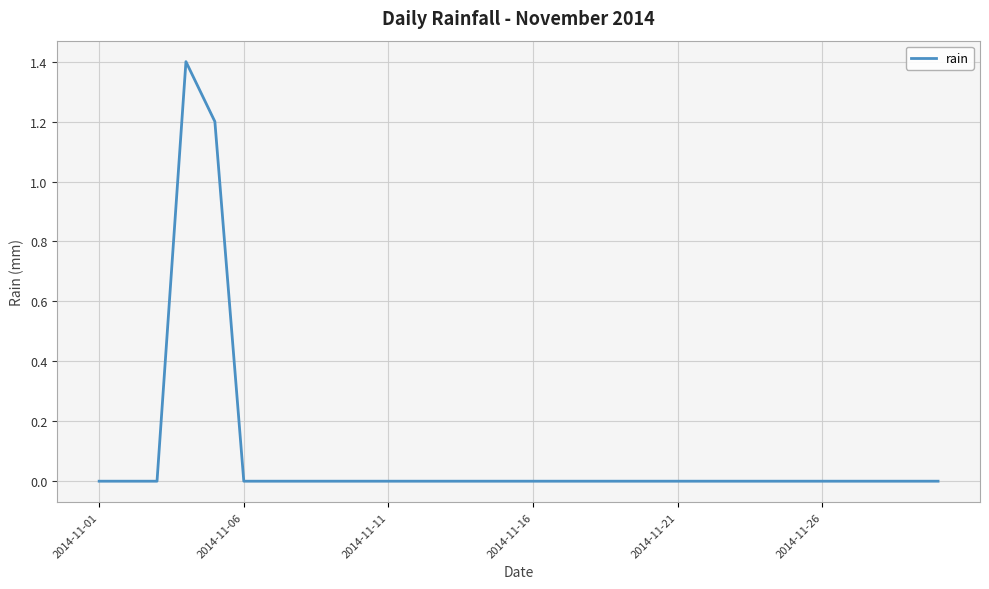

What is the maximum value shown in the chart?

1.4